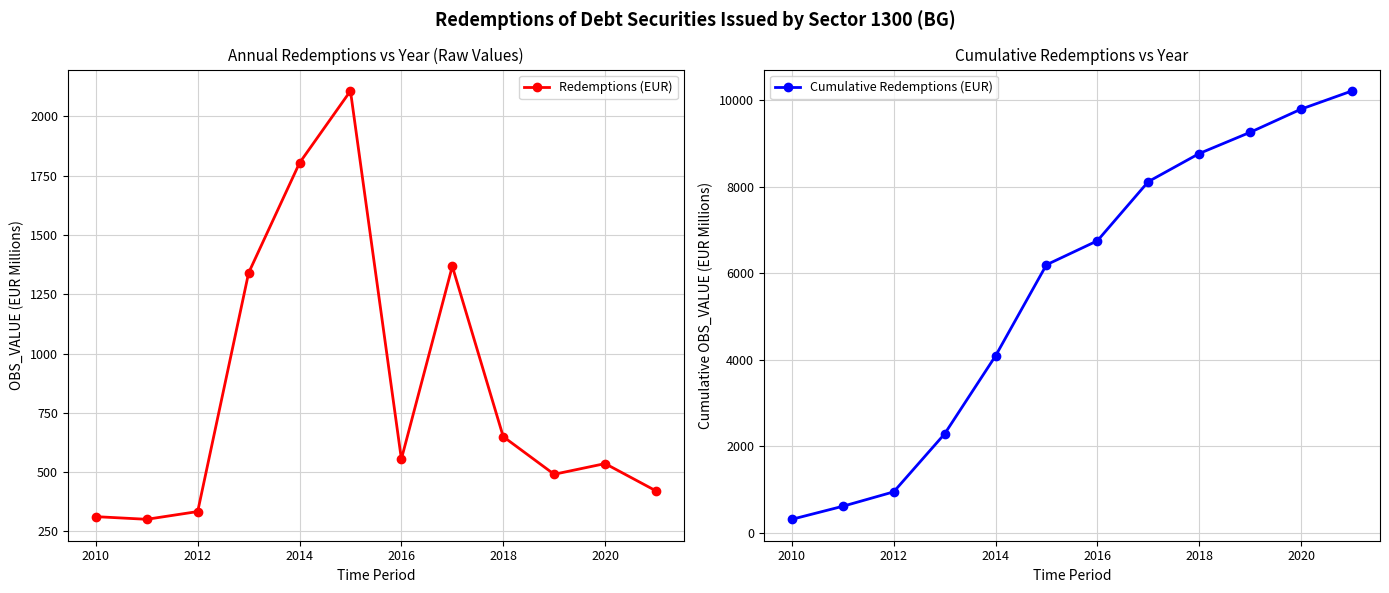

Which series has the largest range (max minus min)?

Cumulative Redemptions (EUR)